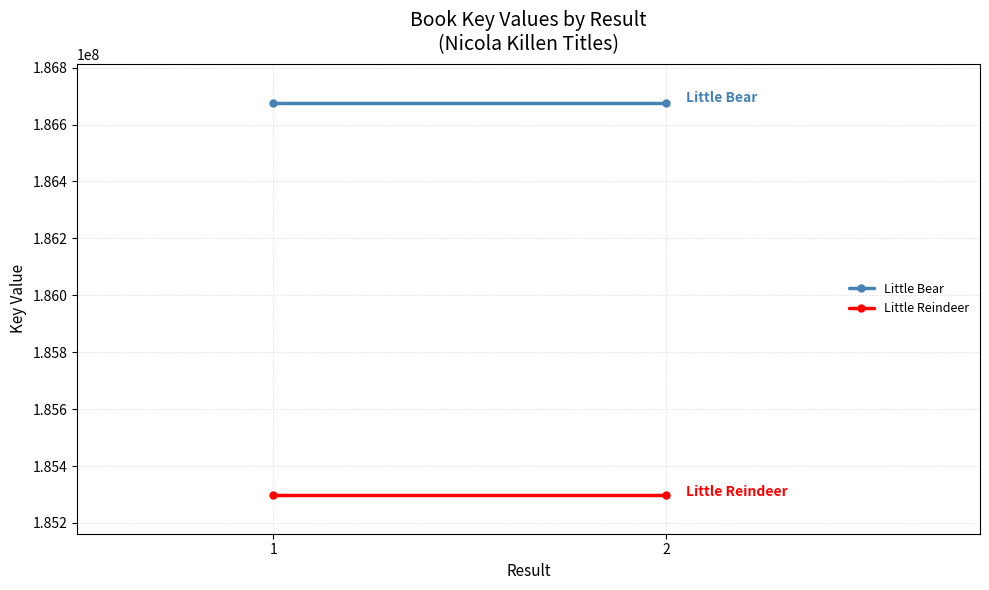

Reading left to right, extract all data points from this chart.

Little Bear: 186675051	186675051
Little Reindeer: 185299815	185299815